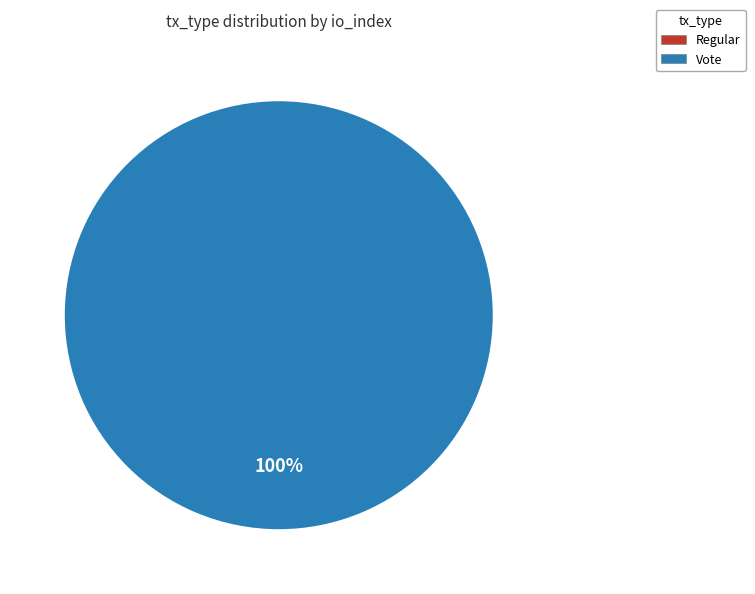

To the nearest percent, what is the average slice percentage?

50%